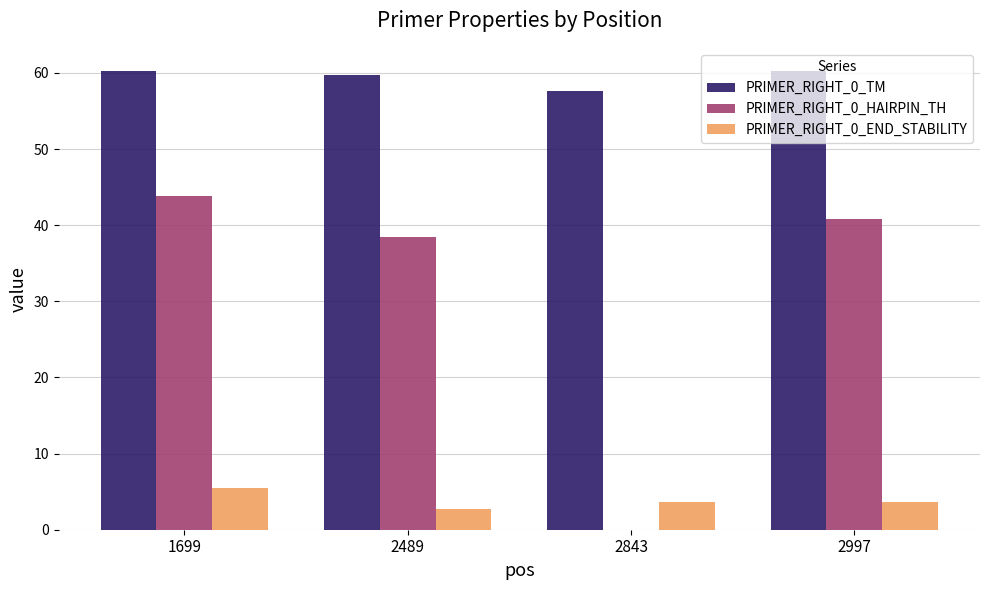

What is the highest value of the PRIMER_RIGHT_0_HAIRPIN_TH series?

43.8